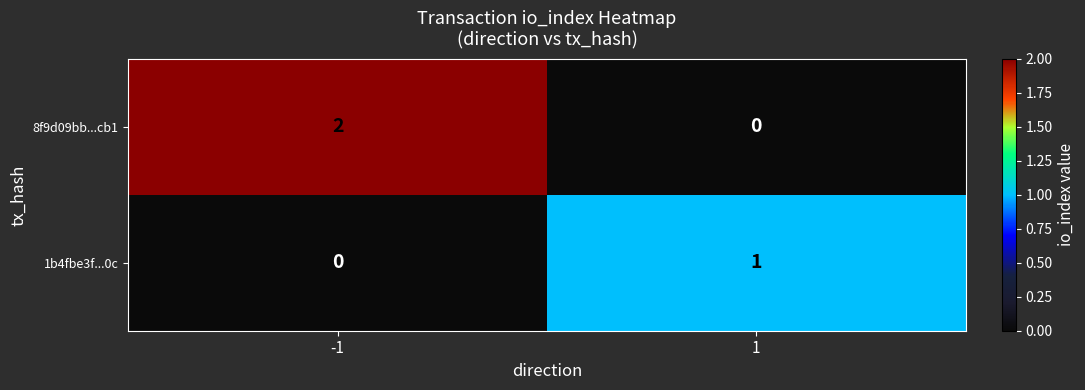

What is the difference between the highest and lowest values at 1?

1